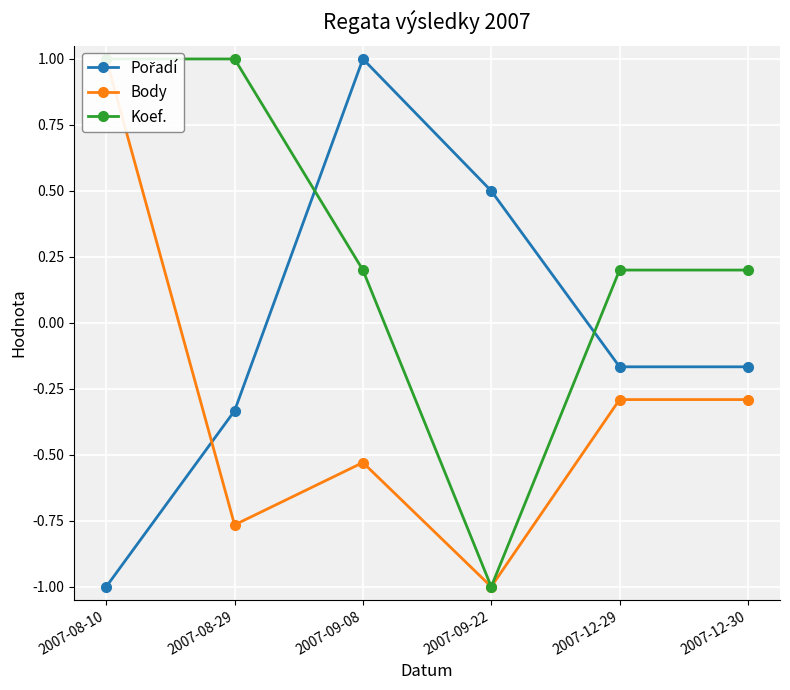

What is the difference between the highest and lowest values at 2007-12-29?

0.5